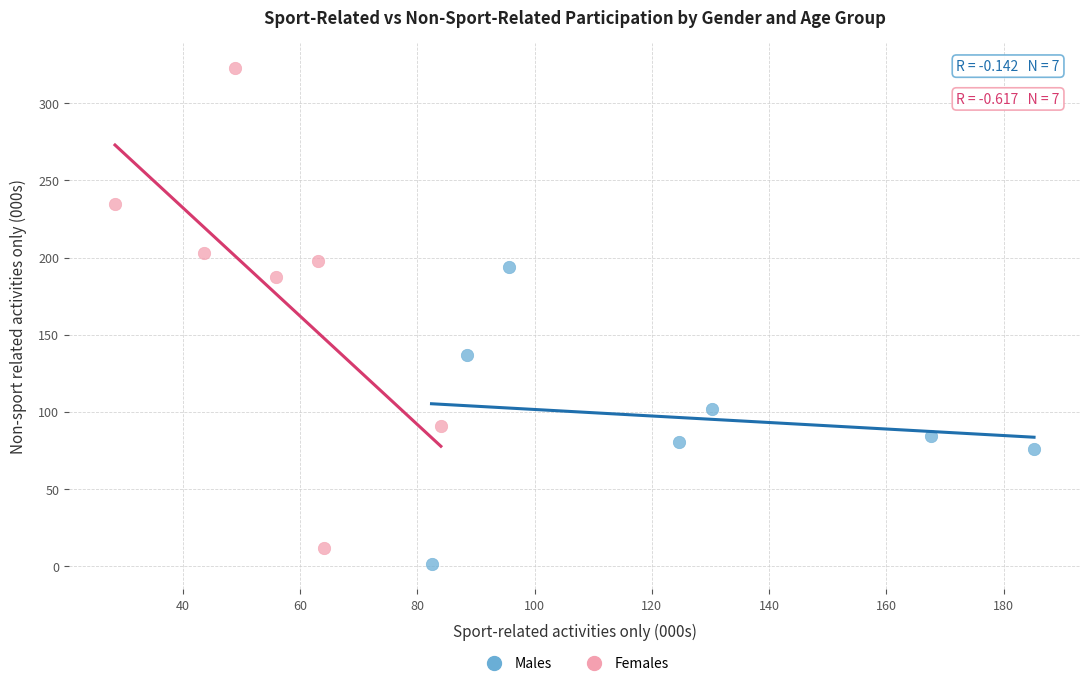

Which series has the largest Y range (max minus min)?

Females